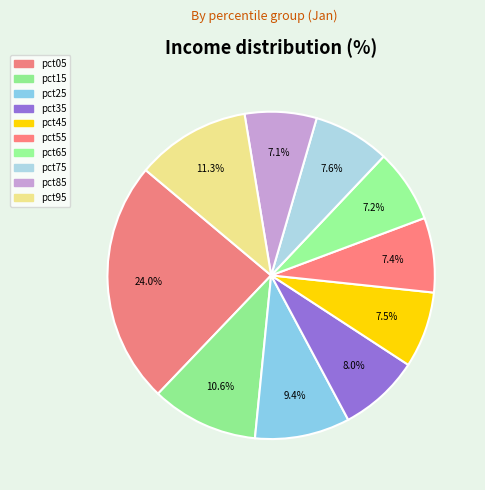

Which slice is the largest?

pct05